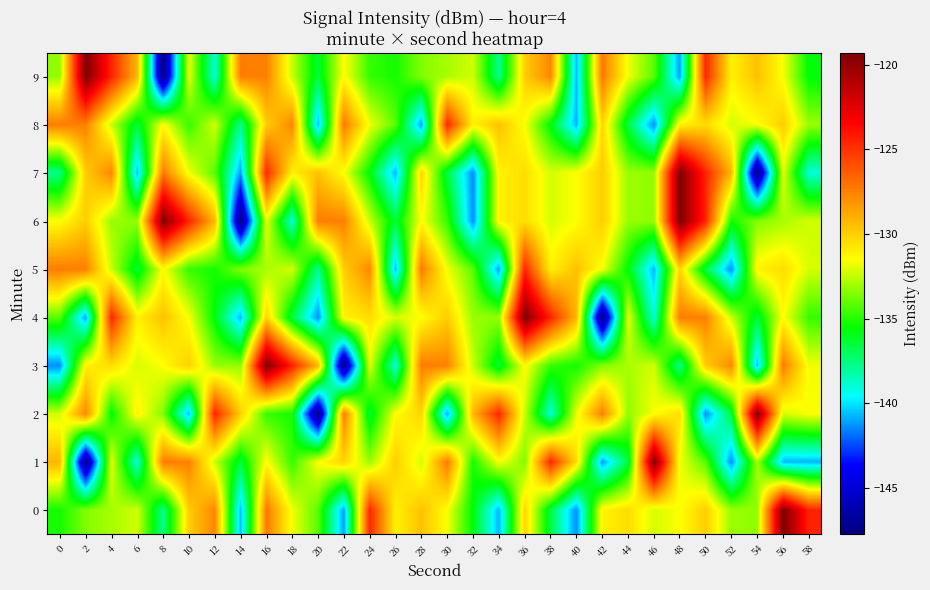

List the series in order of their peak value, highest first.

0, 1, 2, 3, 4, 6, 7, 9, 5, 8